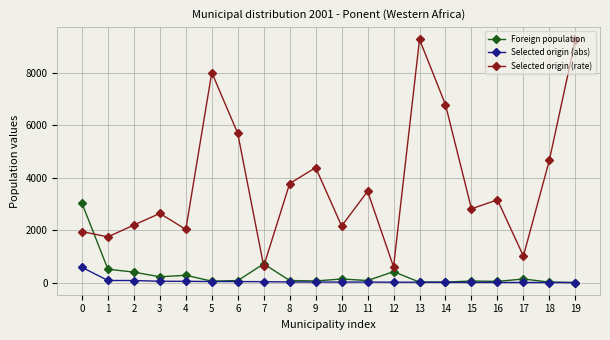

True or false: Foreign population has more than 0 points higher than both neighbors.

True